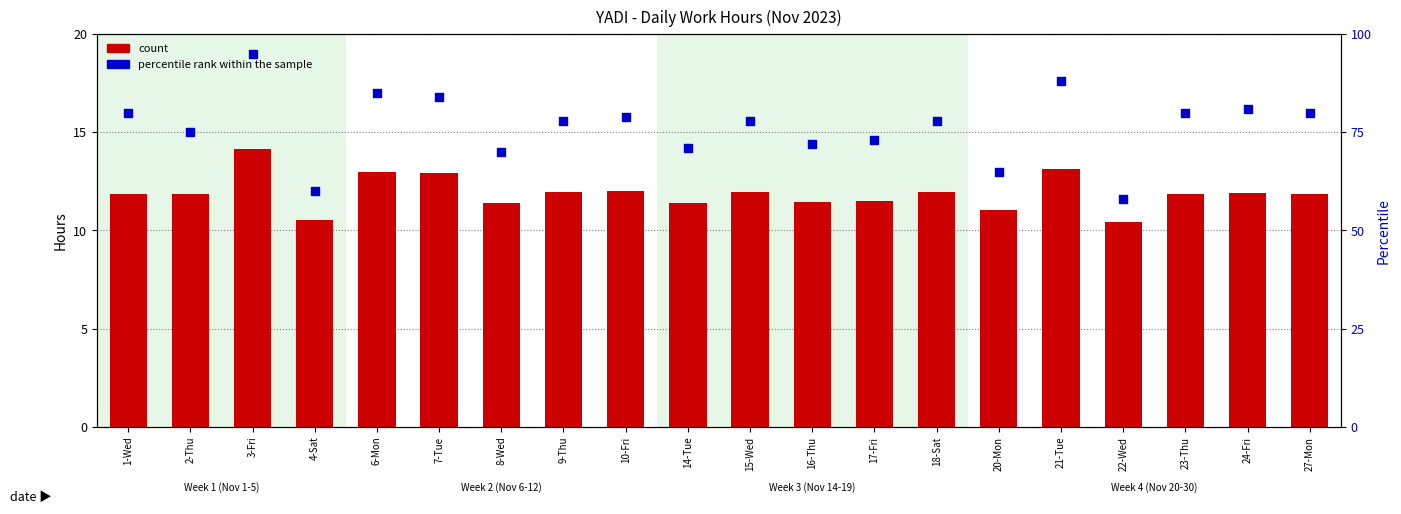

Is the value of percentile rank within the sample at 14-Tue greater than the value of count at 10-Fri?

Yes